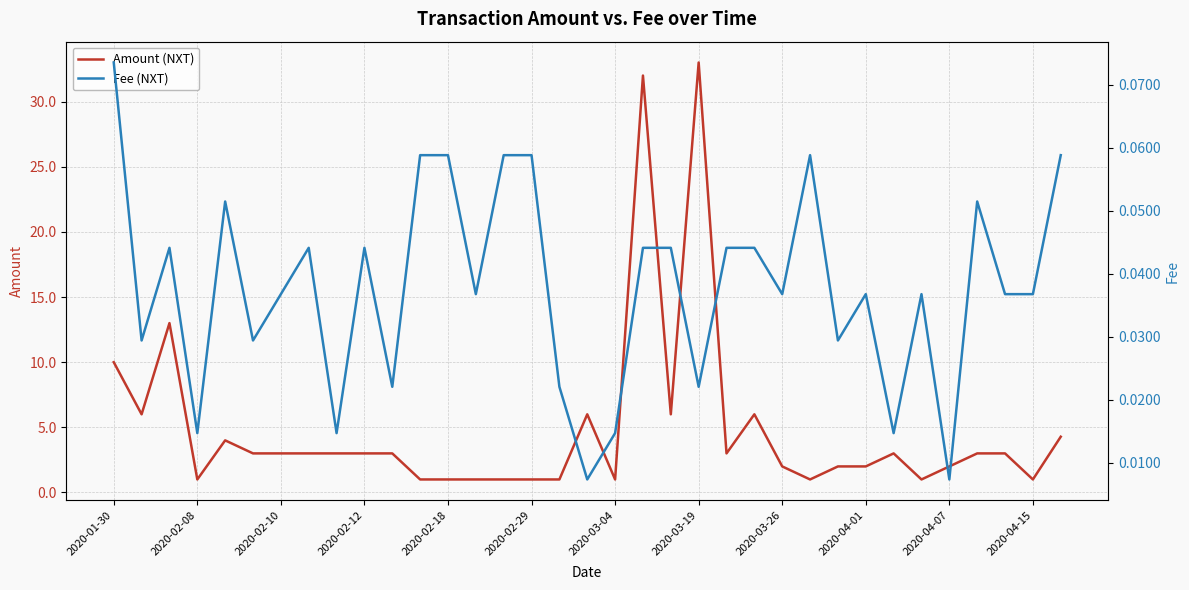

In Fee (NXT), how many points are lower than both neighbors (excluding endpoints)?

12